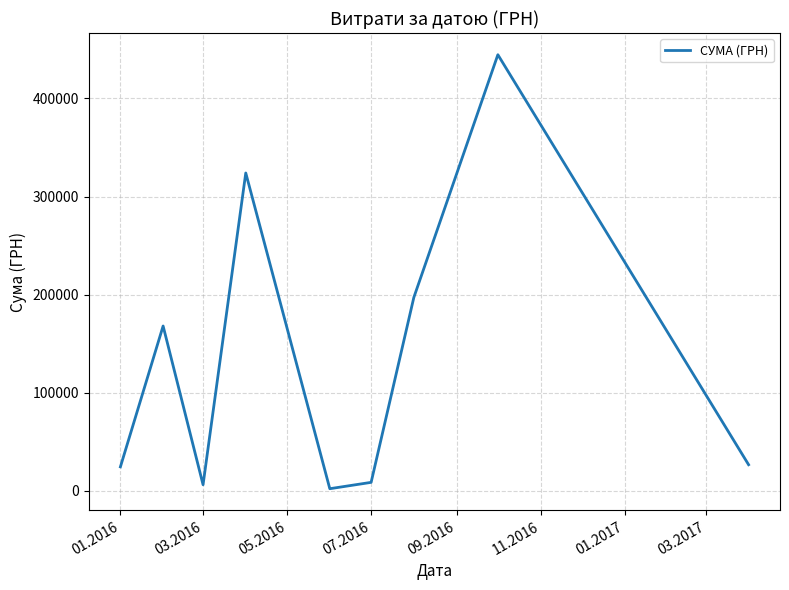

What is the greatest value displayed?

444504.1